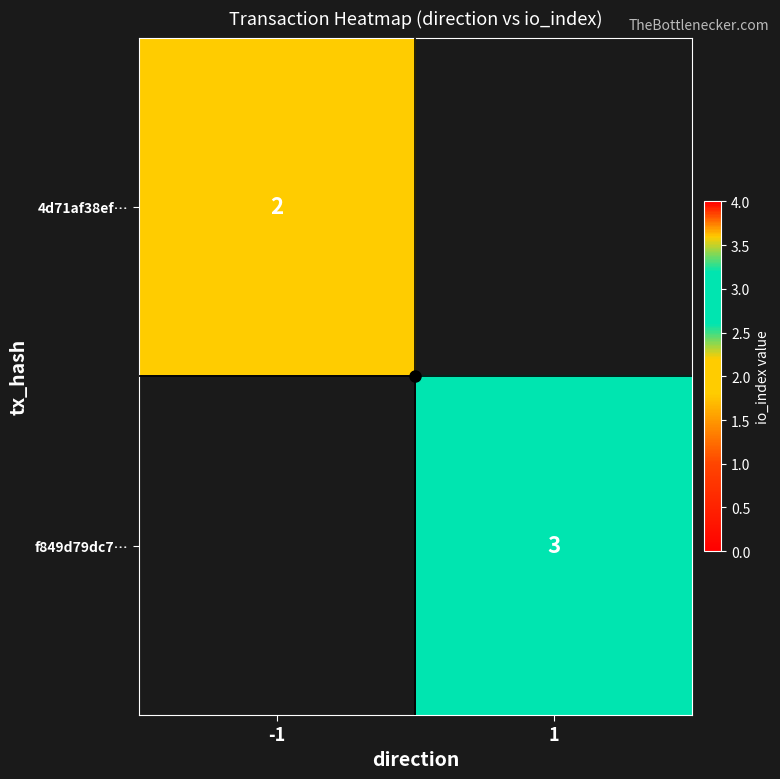

The value of f849d79dc7… at 1 is 0.9. True or false?

False